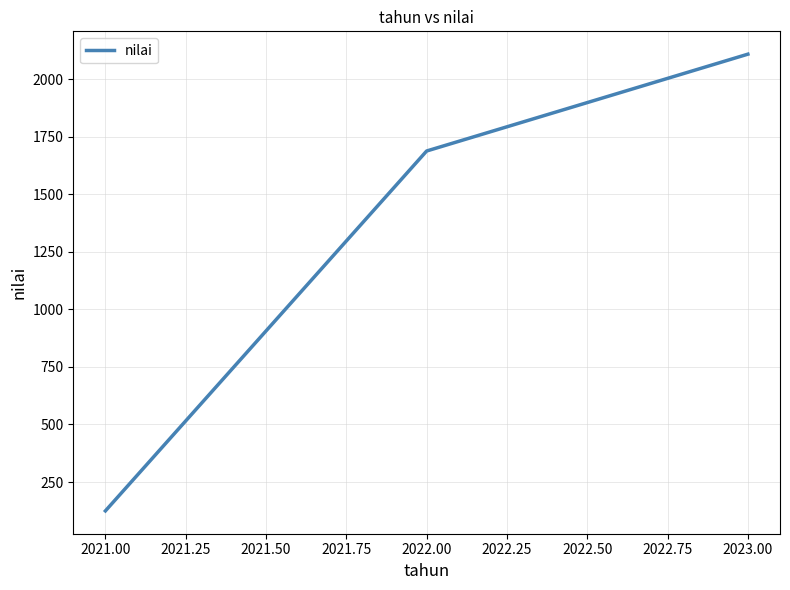

Between 2023.00 and 2022.00, which is larger?

2023.00